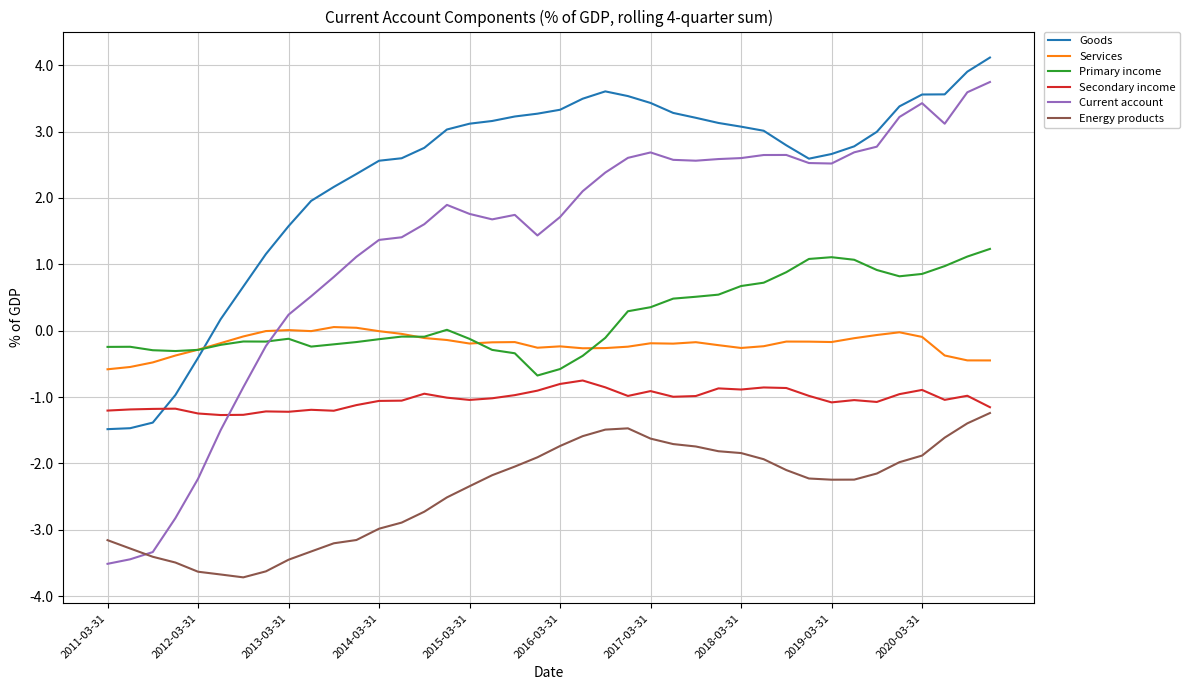

What is the maximum value for Energy products?

-1.2